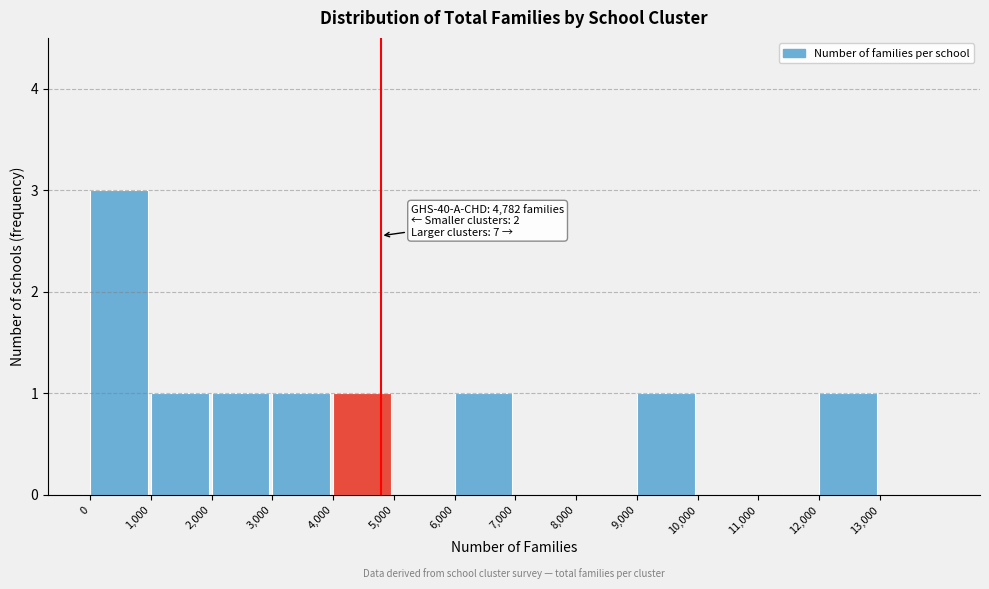

Over which range of the x-axis is the bar tallest?

0 to 1000